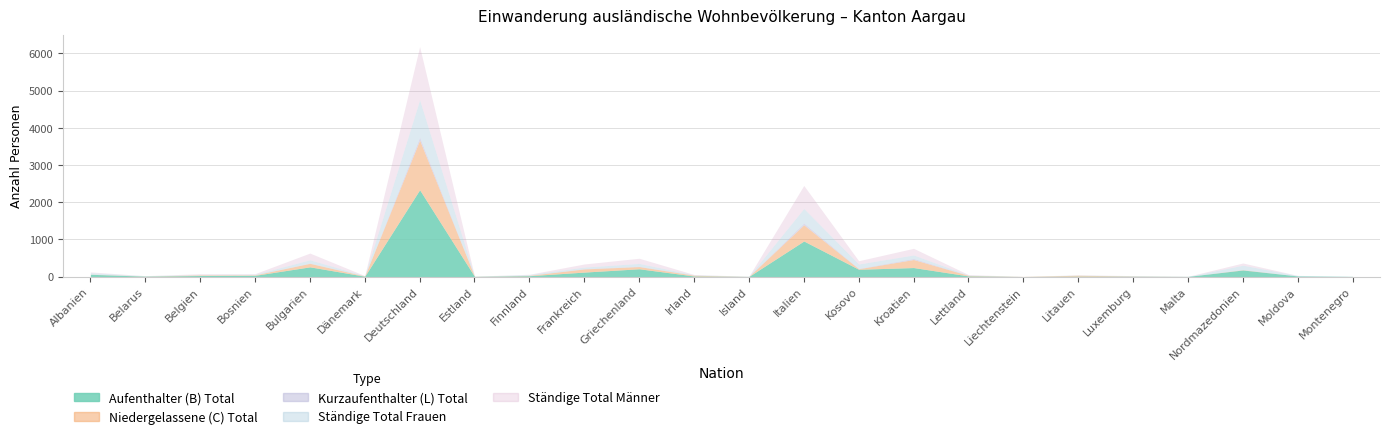

What is the value of the Aufenthalter (B) Total point at the 5th from the left?

260